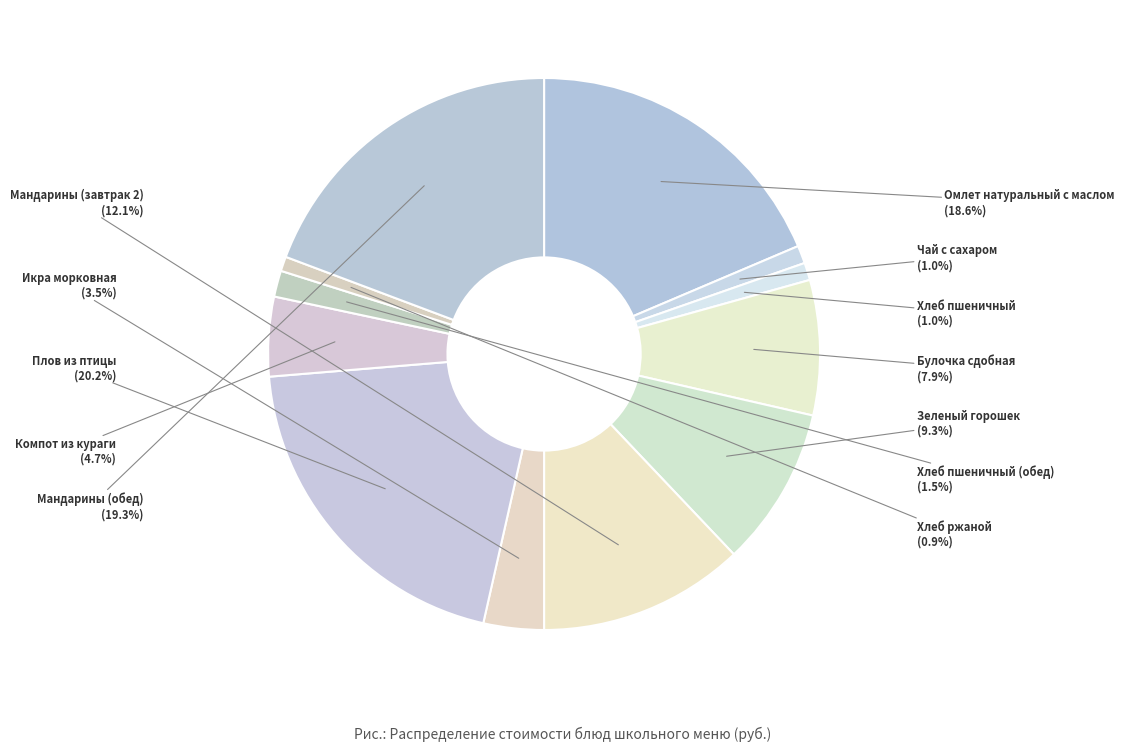

Is the sum of Компот из кураги and Чай с сахаром greater than half?

No